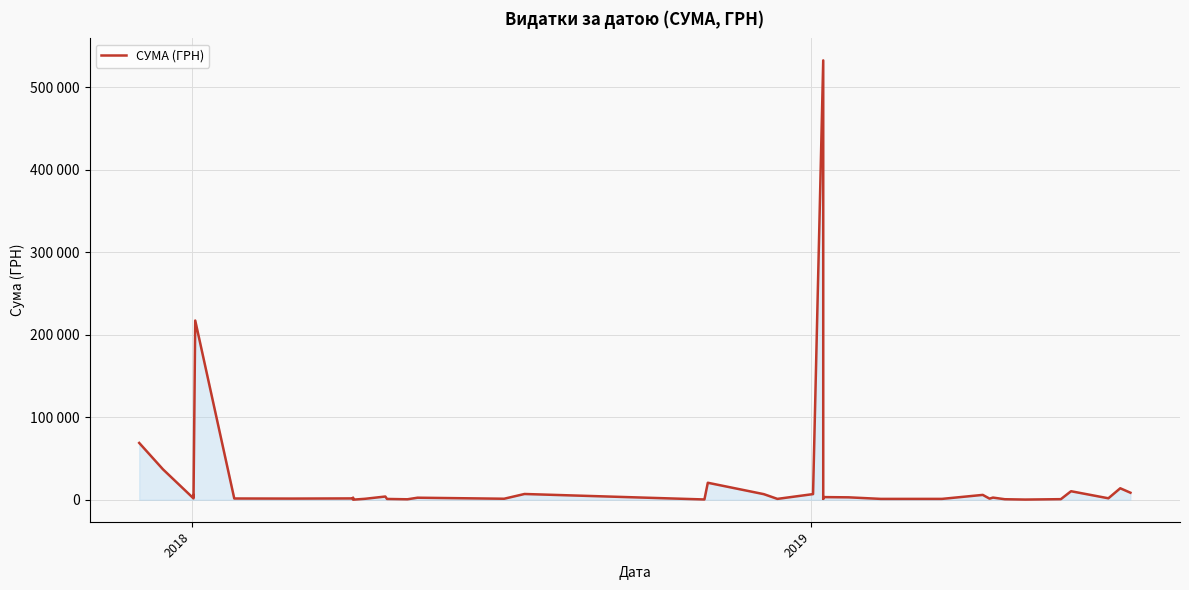

Count the number of data series in this chart.

1